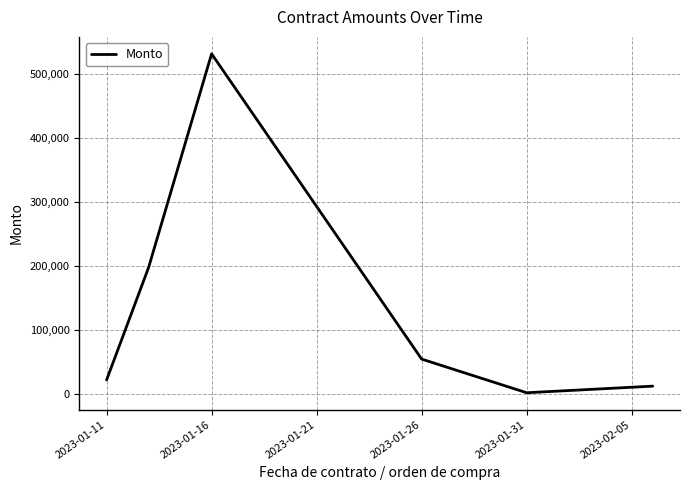

What is the difference between the maximum and minimum values?

529872.6